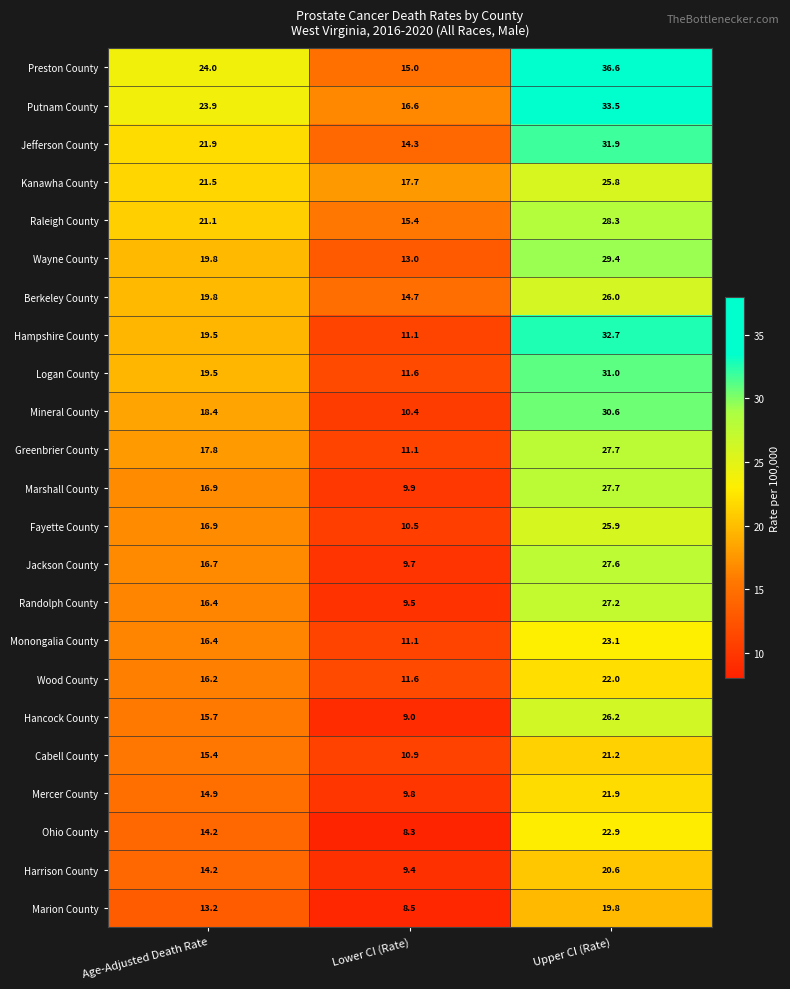

At which label does Berkeley County first exceed 19?

Age-Adjusted Death Rate